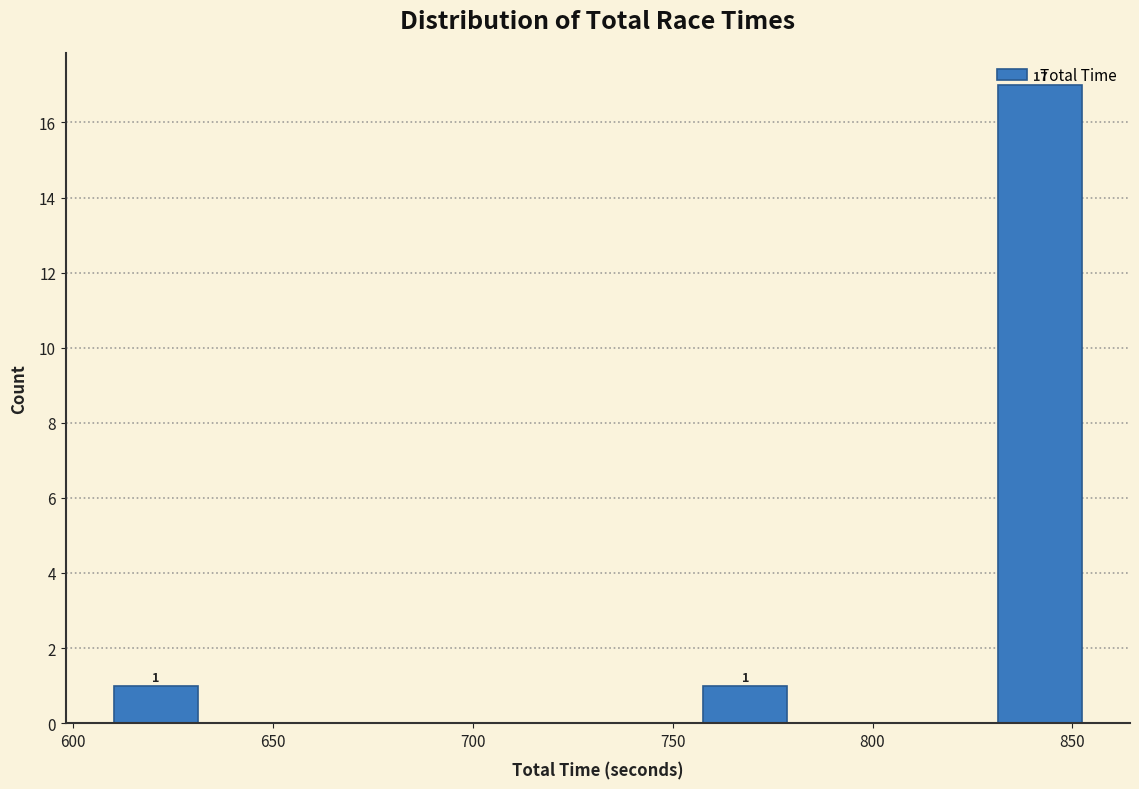

Which range on the x-axis has the tallest bar?

830 to 855